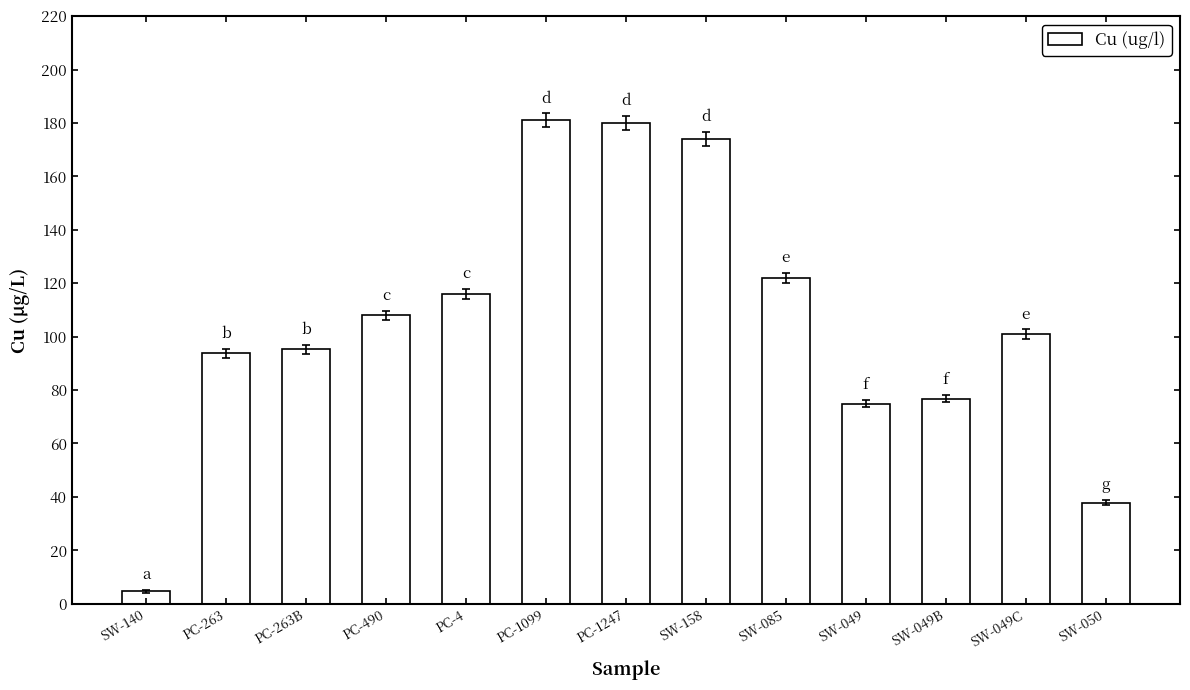

How many bars are there in total?

13